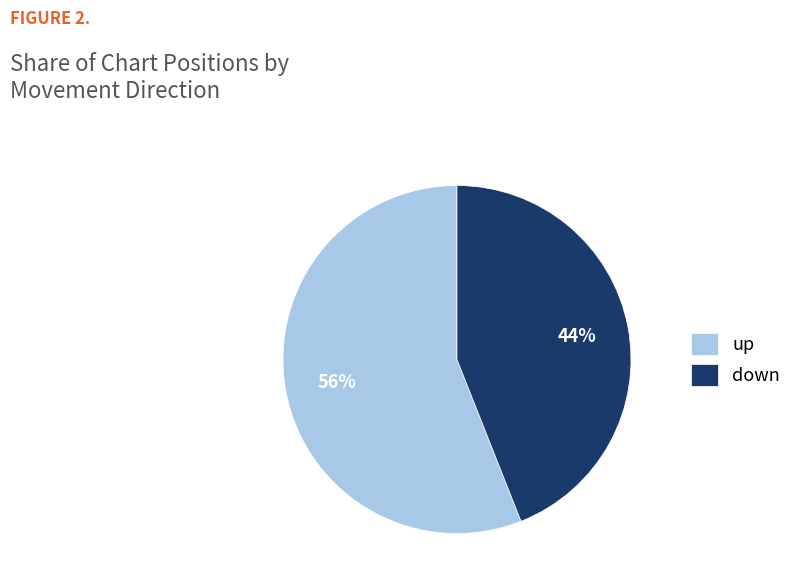

What is the majority slice?

up